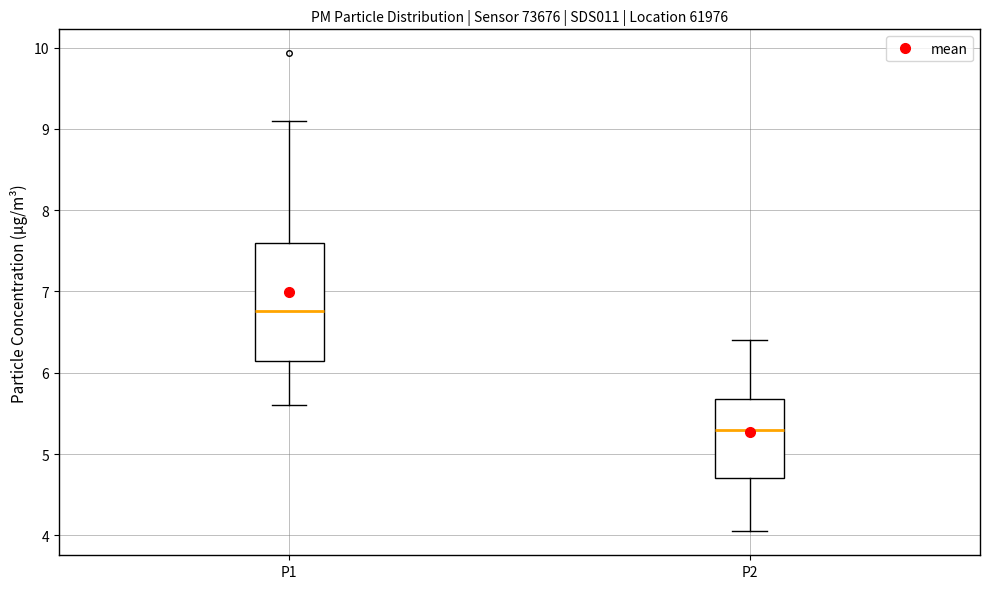

Reading left to right, transcribe this box plot: for each box, give where its median line is, the range the box spans, and where its two whiskers end, as read against the y-axis. The values are not printed on the chart, so give them approximately, as read against the axis.

P1: median 6.8, box 6.1 to 7.6, whiskers 5.6 to 9.1
P2: median 5.3, box 4.7 to 5.7, whiskers 4.1 to 6.4